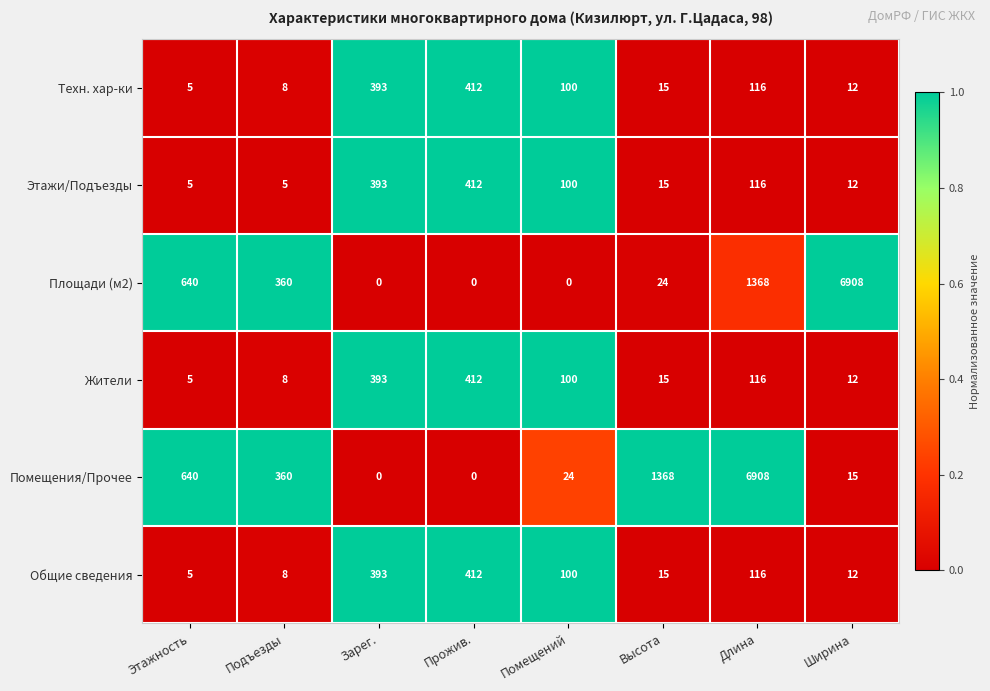

Where is Этажи/Подъезды nearest to the value 208?

Длина